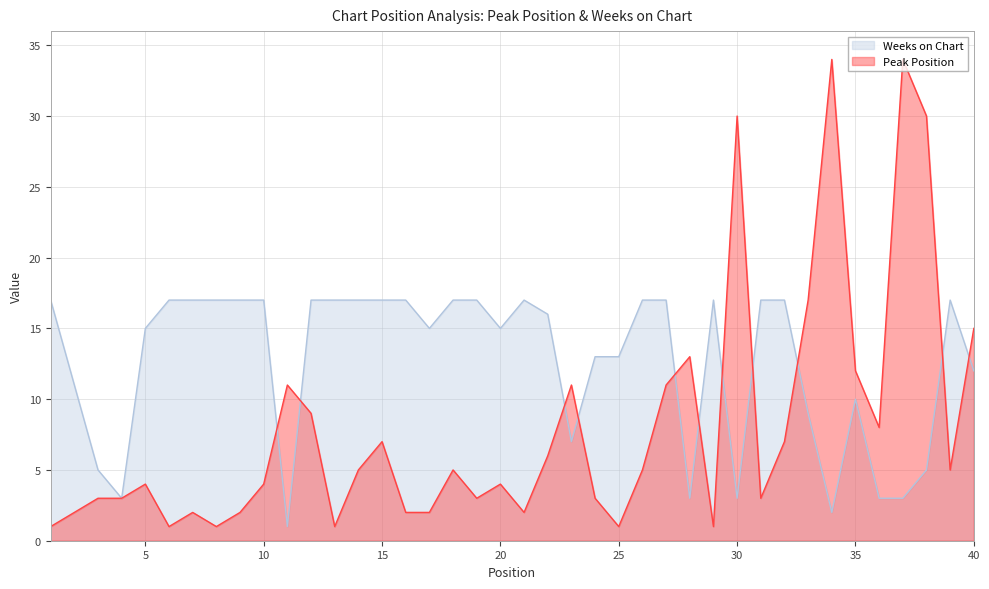

Reading left to right, extract all data points from this chart.

Peak Position: 1=1	2=2	3=3	4=3	5=4	6=1	7=2	8=1	9=2	10=4	11=11	12=9	13=1	14=5	15=7	16=2	17=2	18=5	19=3	20=4	21=2	22=6	23=11	24=3	25=1	26=5	27=11	28=13	29=1	30=30	31=3	32=7	33=17	34=34	35=12	36=8	37=34	38=30	39=5	40=15
Weeks on Chart: 1=17	2=11	3=5	4=3	5=15	6=17	7=17	8=17	9=17	10=17	11=1	12=17	13=17	14=17	15=17	16=17	17=15	18=17	19=17	20=15	21=17	22=16	23=7	24=13	25=13	26=17	27=17	28=3	29=17	30=3	31=17	32=17	33=9	34=2	35=10	36=3	37=3	38=5	39=17	40=12